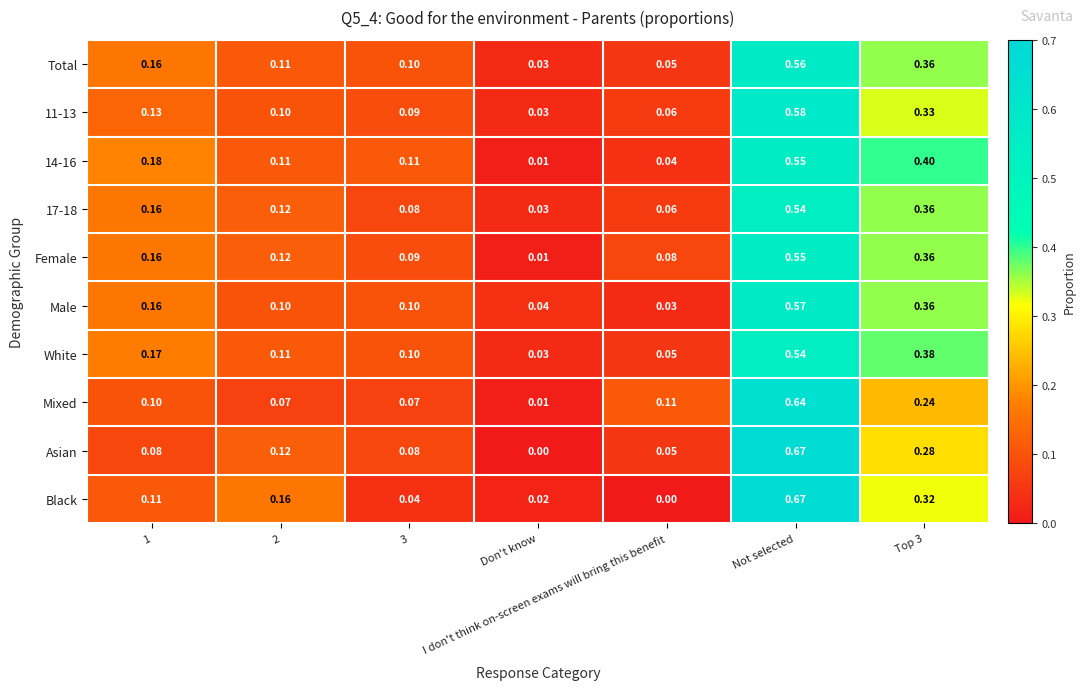

Is the value of 11-13 at 2 greater than the value of Black at Not selected?

No